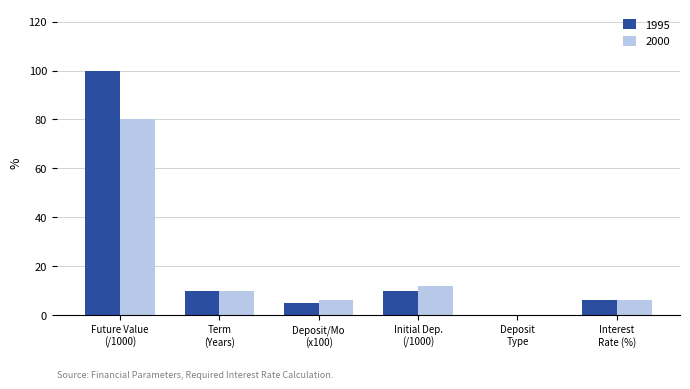

What is the sum of all 2000 values?

114.0